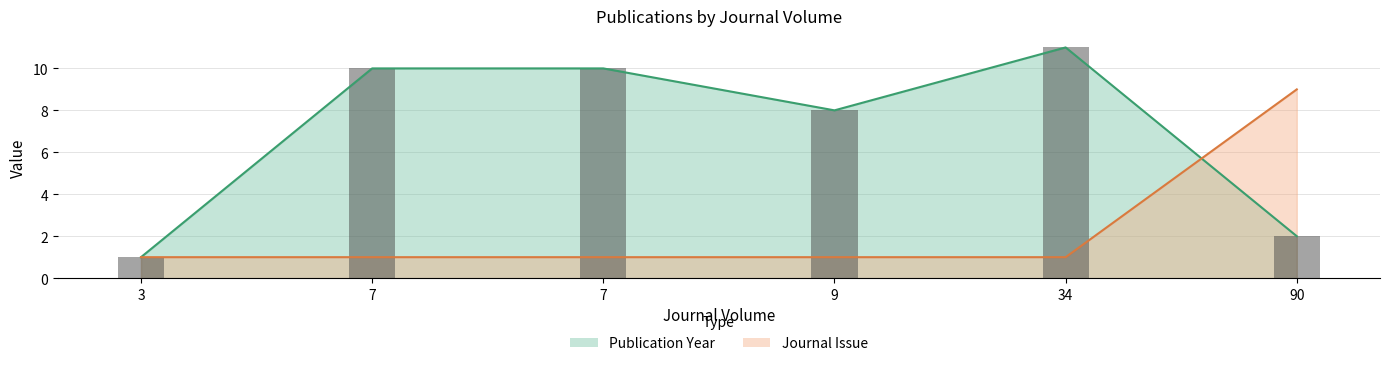

What is the average value of the Journal Issue series?

2